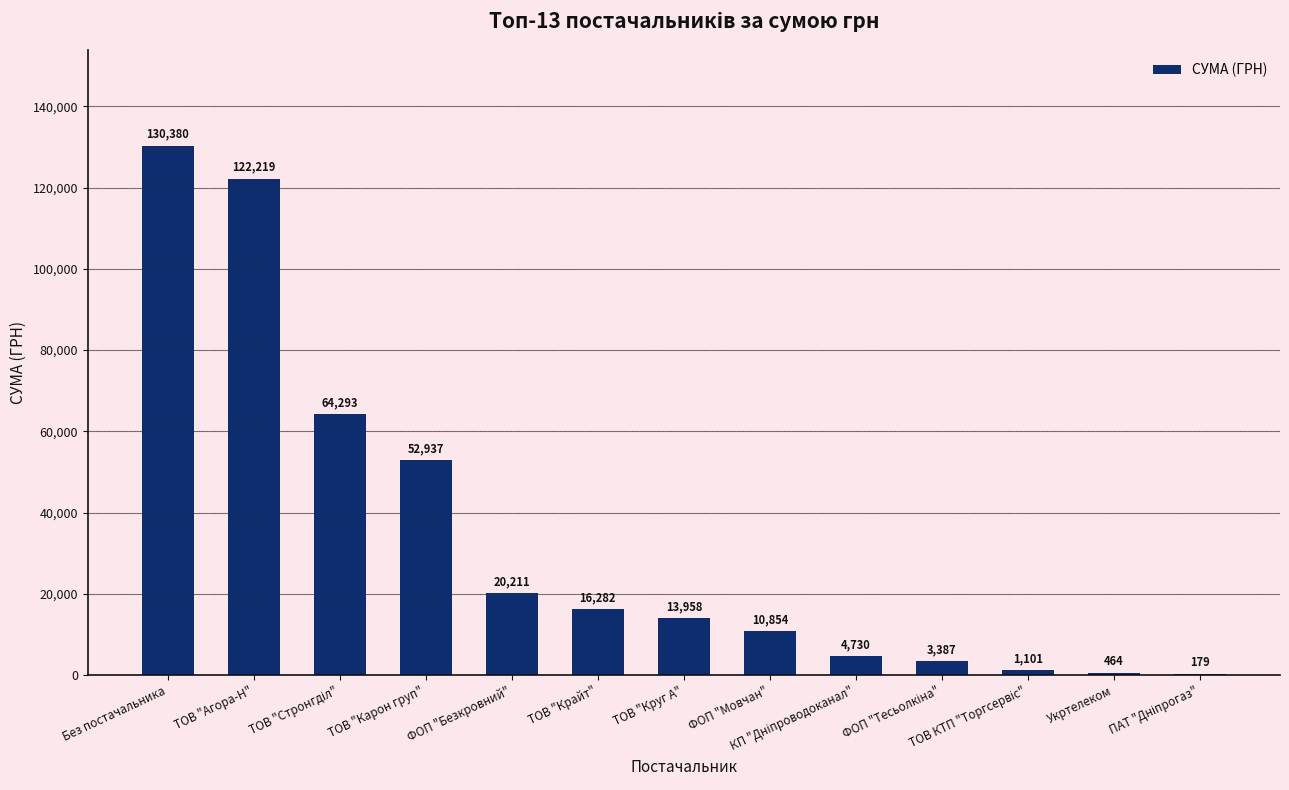

Where does the data first go above 13957?

Без постачальника